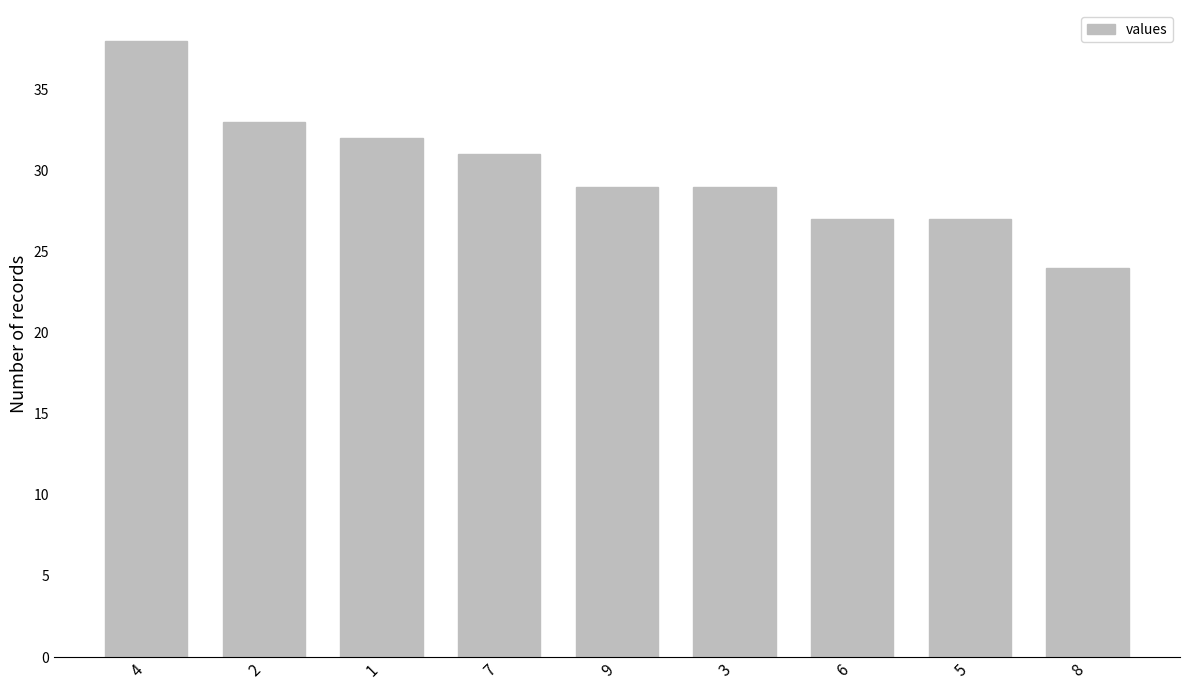

Where does the data first go above 29?

4